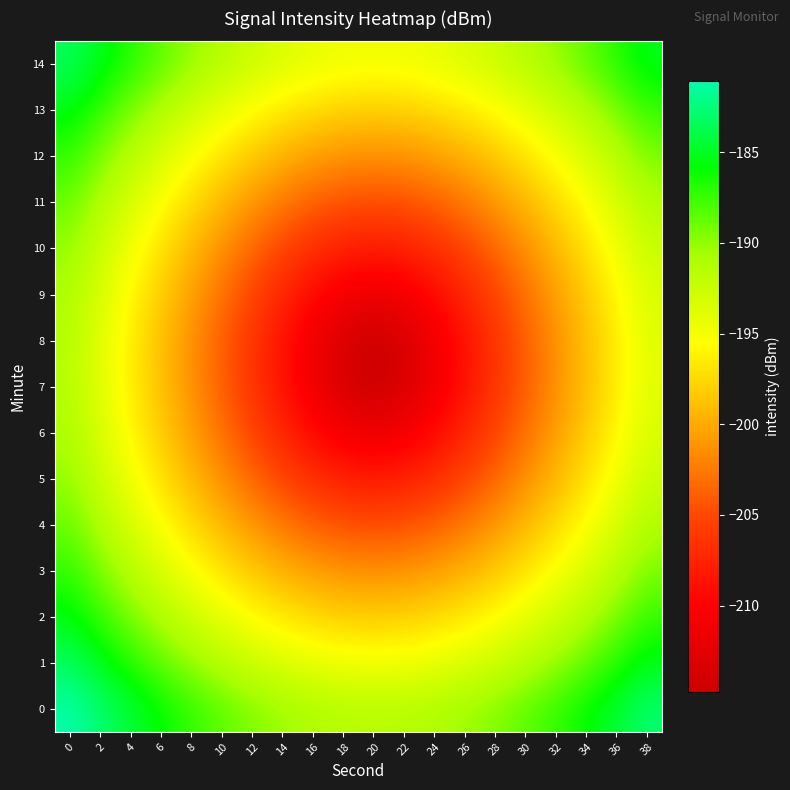

Reading right to left, extract all data points from this chart.

0: 38=-182.8	36=-184.4	34=-185.9	32=-187.3	30=-188.5	28=-189.5	26=-190.3	24=-190.9	22=-191.3	20=-191.4	18=-191.3	16=-190.9	14=-190.3	12=-189.5	10=-188.5	8=-187.3	6=-185.9	4=-184.4	2=-182.8	0=-181.1
1: 38=-185.2	36=-186.9	34=-188.6	32=-190.1	30=-191.4	28=-192.6	26=-193.5	24=-194.2	22=-194.6	20=-194.8	18=-194.6	16=-194.2	14=-193.5	12=-192.6	10=-191.4	8=-190.1	6=-188.6	4=-186.9	2=-185.2	0=-183.4
2: 38=-187.4	36=-189.3	34=-191.1	32=-192.7	30=-194.2	28=-195.6	26=-196.6	24=-197.4	22=-197.9	20=-198.1	18=-197.9	16=-197.4	14=-196.6	12=-195.6	10=-194.2	8=-192.7	6=-191.1	4=-189.3	2=-187.4	0=-185.4
3: 38=-189.4	36=-191.4	34=-193.4	32=-195.2	30=-196.9	28=-198.4	26=-199.7	24=-200.6	22=-201.2	20=-201.4	18=-201.2	16=-200.6	14=-199.7	12=-198.4	10=-196.9	8=-195.2	6=-193.4	4=-191.4	2=-189.4	0=-187.3
4: 38=-191.1	36=-193.3	34=-195.4	32=-197.4	30=-199.3	28=-201.1	26=-202.6	24=-203.7	22=-204.5	20=-204.8	18=-204.5	16=-203.7	14=-202.6	12=-201.1	10=-199.3	8=-197.4	6=-195.4	4=-193.3	2=-191.1	0=-188.8
5: 38=-192.4	36=-194.8	34=-197.1	32=-199.3	30=-201.4	28=-203.4	26=-205.2	24=-206.7	22=-207.7	20=-208.1	18=-207.7	16=-206.7	14=-205.2	12=-203.4	10=-201.4	8=-199.3	6=-197.1	4=-194.8	2=-192.4	0=-190.1
6: 38=-193.4	36=-195.8	34=-198.2	32=-200.6	30=-203.0	28=-205.3	26=-207.4	24=-209.4	22=-210.8	20=-211.4	18=-210.8	16=-209.4	14=-207.4	12=-205.3	10=-203.0	8=-200.6	6=-198.2	4=-195.8	2=-193.4	0=-190.9
7: 38=-193.9	36=-196.4	34=-198.9	32=-201.3	30=-203.8	28=-206.3	26=-208.8	24=-211.2	22=-213.4	20=-214.8	18=-213.4	16=-211.2	14=-208.8	12=-206.3	10=-203.8	8=-201.3	6=-198.9	4=-196.4	2=-193.9	0=-191.4
8: 38=-193.9	36=-196.4	34=-198.9	32=-201.3	30=-203.8	28=-206.3	26=-208.8	24=-211.2	22=-213.4	20=-214.8	18=-213.4	16=-211.2	14=-208.8	12=-206.3	10=-203.8	8=-201.3	6=-198.9	4=-196.4	2=-193.9	0=-191.4
9: 38=-193.4	36=-195.8	34=-198.2	32=-200.6	30=-203.0	28=-205.3	26=-207.4	24=-209.4	22=-210.8	20=-211.4	18=-210.8	16=-209.4	14=-207.4	12=-205.3	10=-203.0	8=-200.6	6=-198.2	4=-195.8	2=-193.4	0=-190.9
10: 38=-192.4	36=-194.8	34=-197.1	32=-199.3	30=-201.4	28=-203.4	26=-205.2	24=-206.7	22=-207.7	20=-208.1	18=-207.7	16=-206.7	14=-205.2	12=-203.4	10=-201.4	8=-199.3	6=-197.1	4=-194.8	2=-192.4	0=-190.1
11: 38=-191.1	36=-193.3	34=-195.4	32=-197.4	30=-199.3	28=-201.1	26=-202.6	24=-203.7	22=-204.5	20=-204.8	18=-204.5	16=-203.7	14=-202.6	12=-201.1	10=-199.3	8=-197.4	6=-195.4	4=-193.3	2=-191.1	0=-188.8
12: 38=-189.4	36=-191.4	34=-193.4	32=-195.2	30=-196.9	28=-198.4	26=-199.7	24=-200.6	22=-201.2	20=-201.4	18=-201.2	16=-200.6	14=-199.7	12=-198.4	10=-196.9	8=-195.2	6=-193.4	4=-191.4	2=-189.4	0=-187.3
13: 38=-187.4	36=-189.3	34=-191.1	32=-192.7	30=-194.2	28=-195.6	26=-196.6	24=-197.4	22=-197.9	20=-198.1	18=-197.9	16=-197.4	14=-196.6	12=-195.6	10=-194.2	8=-192.7	6=-191.1	4=-189.3	2=-187.4	0=-185.4
14: 38=-185.2	36=-186.9	34=-188.6	32=-190.1	30=-191.4	28=-192.6	26=-193.5	24=-194.2	22=-194.6	20=-194.8	18=-194.6	16=-194.2	14=-193.5	12=-192.6	10=-191.4	8=-190.1	6=-188.6	4=-186.9	2=-185.2	0=-183.4